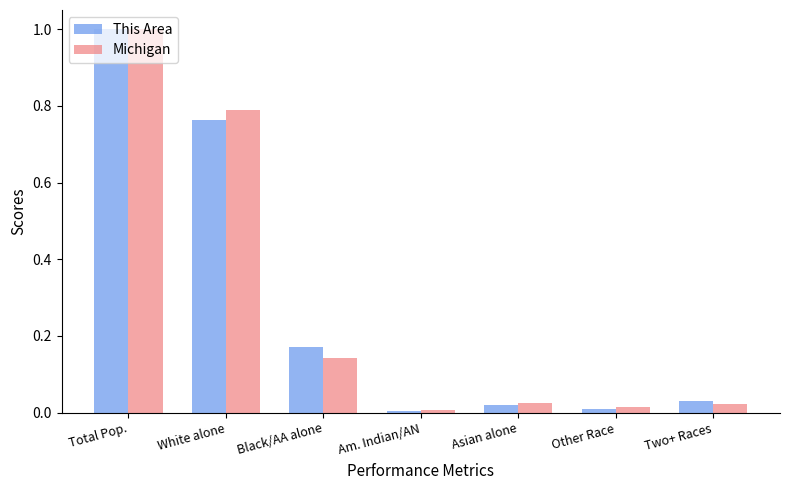

At how many categories does at least one series exceed 0?

7